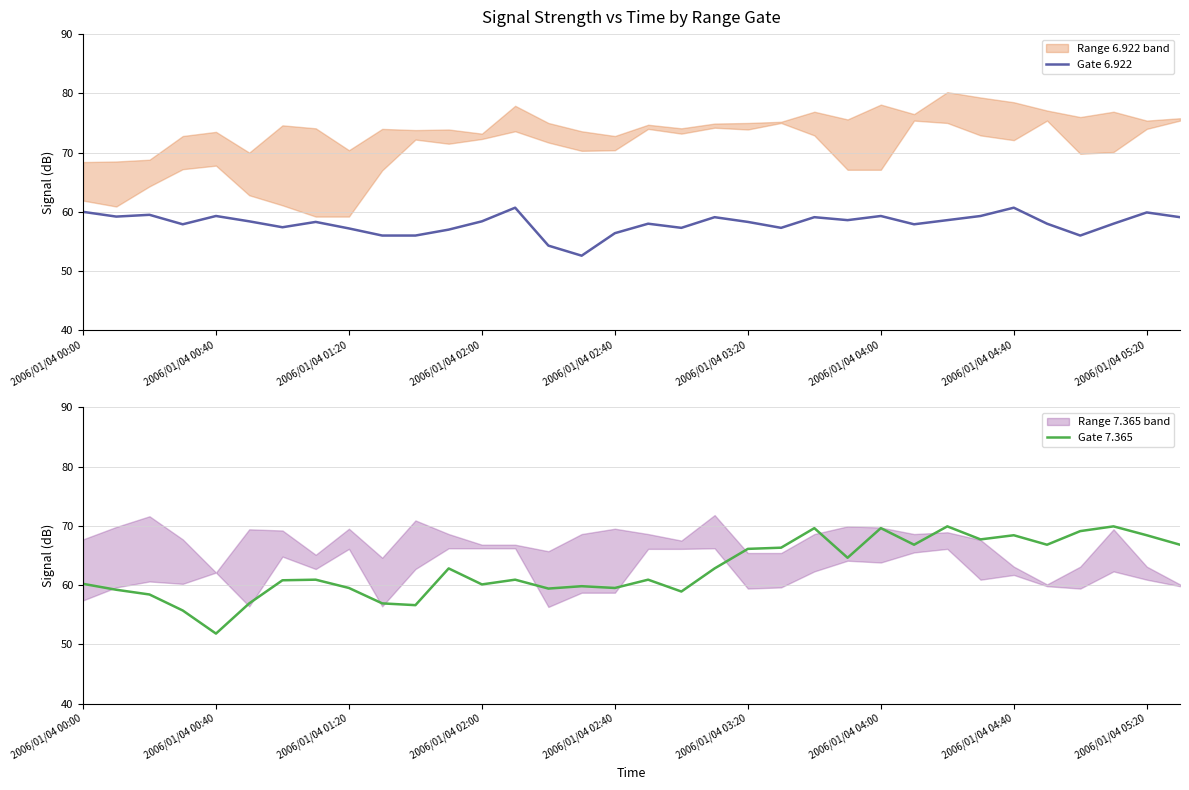

The value of Gate 7.365 at 2006/01/04 05:20 is 68.4. True or false?

True